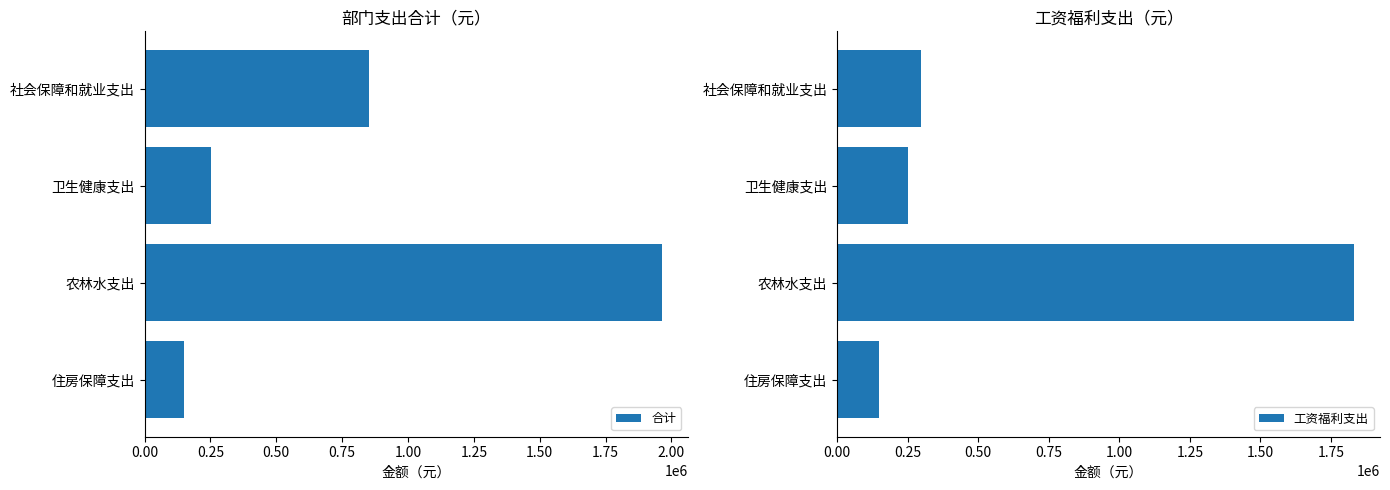

At which label does 工资福利支出 reach its minimum?

住房保障支出